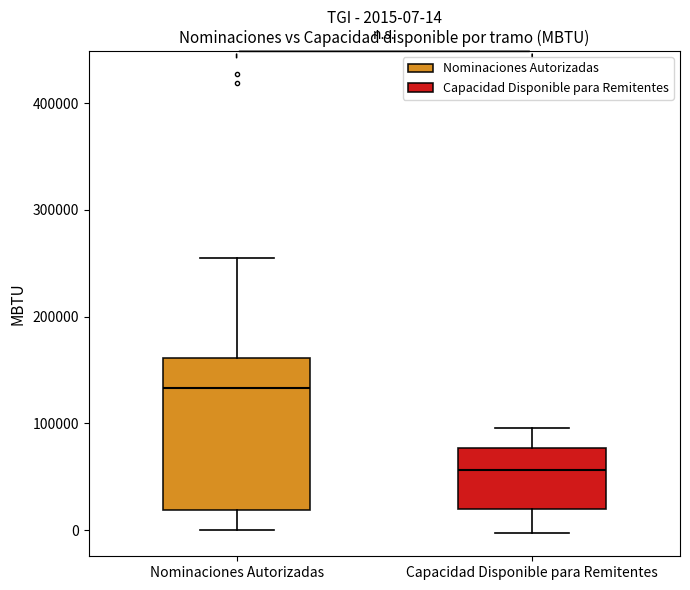

Which box has the highest median line?

Nominaciones Autorizadas